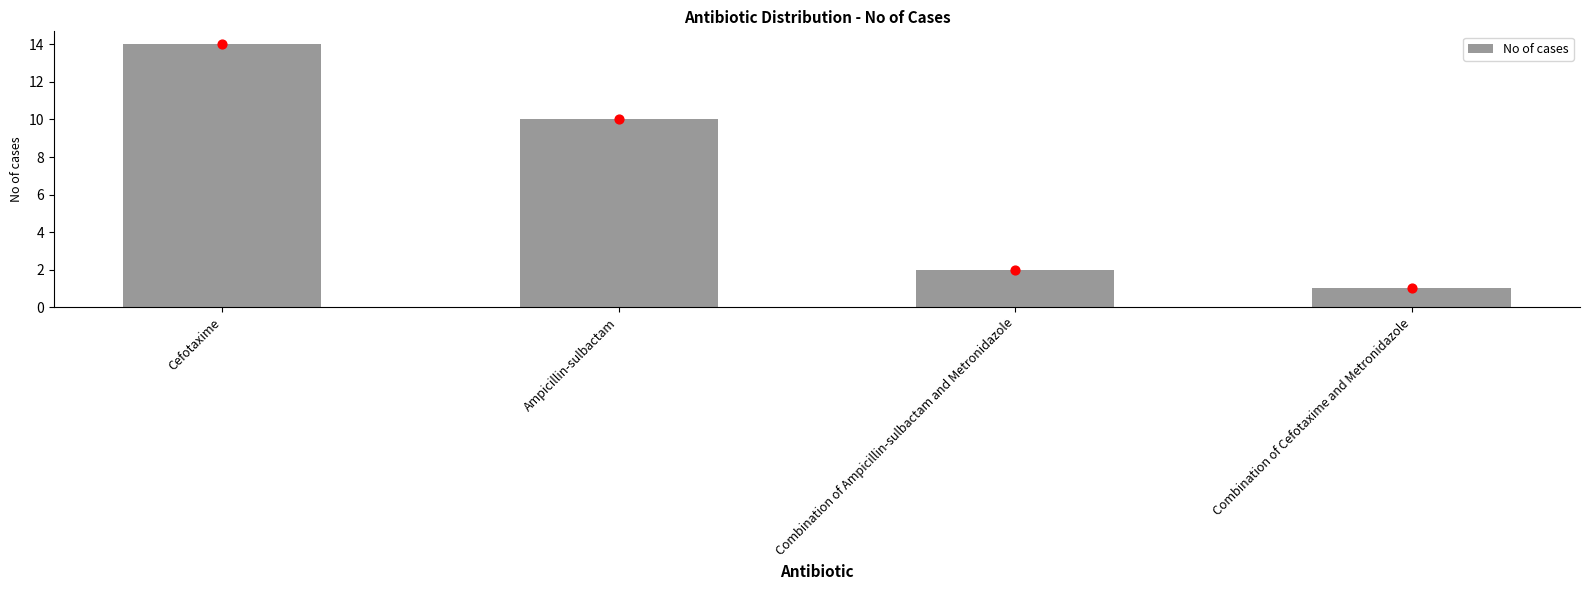

Between Combination of Cefotaxime and Metronidazole and Ampicillin-sulbactam, which is larger?

Ampicillin-sulbactam